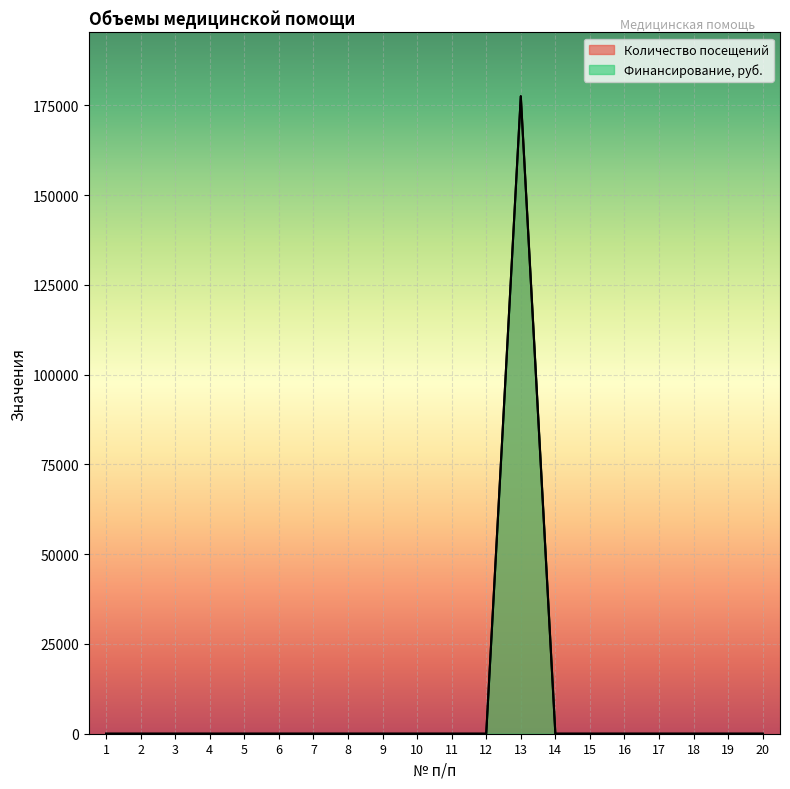

Where is the first local maximum for Количество посещений?

13